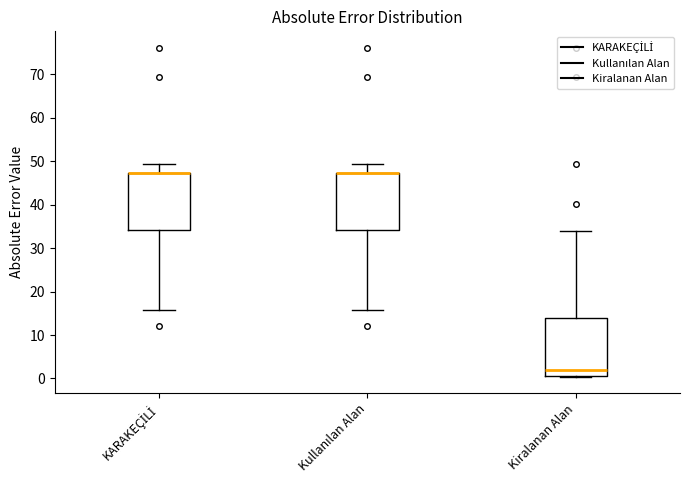

Where does the upper whisker of the box for Kiralanan Alan end on the y-axis? The values are not printed on the chart, so give them approximately, as read against the axis.

34